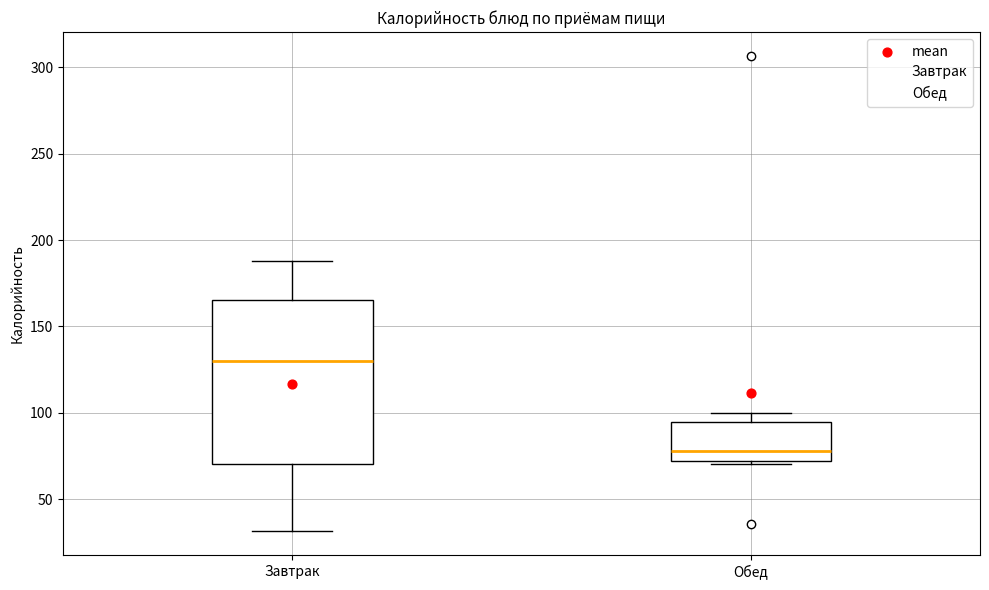

Reading left to right, transcribe this box plot: for each box, give where its median line is, the range the box spans, and where its two whiskers end, as read against the y-axis. The values are not printed on the chart, so give them approximately, as read against the axis.

Завтрак: median 130, box 70 to 165, whiskers 30 to 190
Обед: median 80, box 70 to 95, whiskers 70 (just below the box's lower edge) to 100